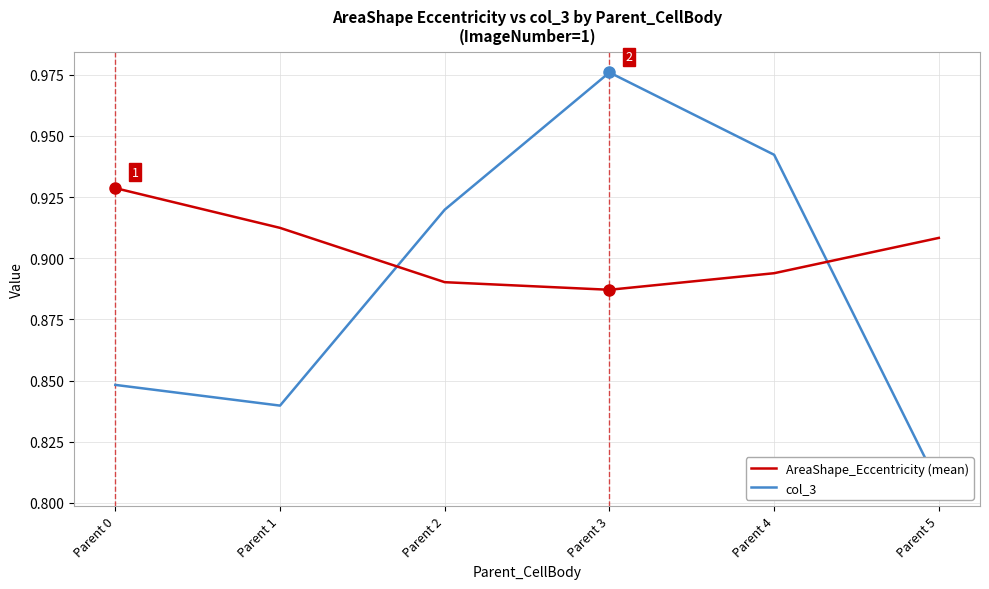

Which series has the largest range (max minus min)?

col_3